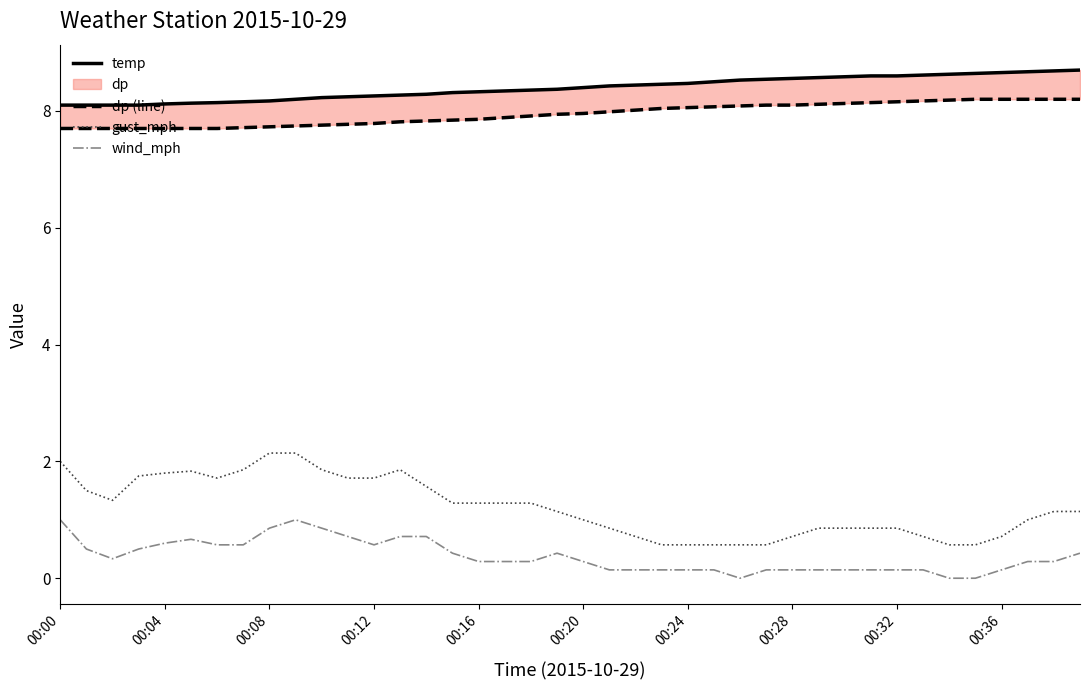

What is the highest value of the wind_mph series?

1.0